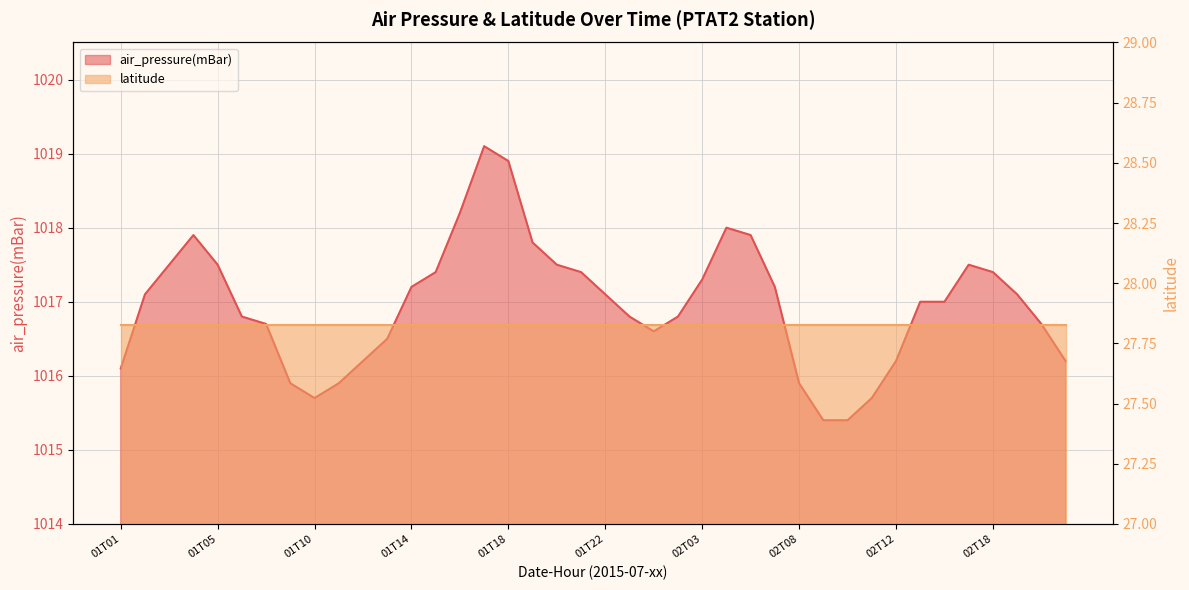

Where is the first local maximum?

01T04